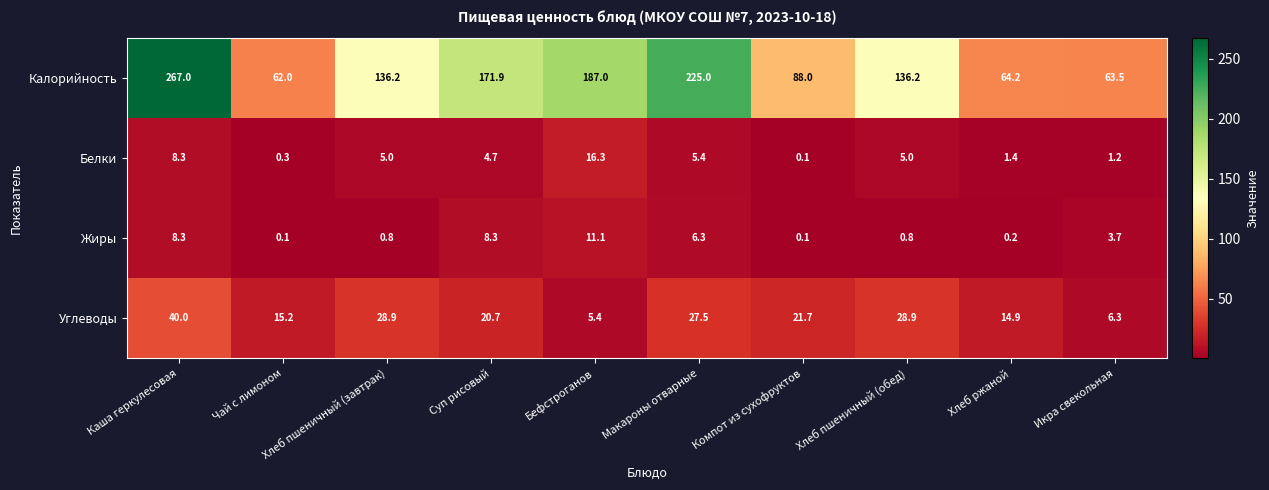

The Углеводы series shows 15.2 at Чай с лимоном. True or false?

True